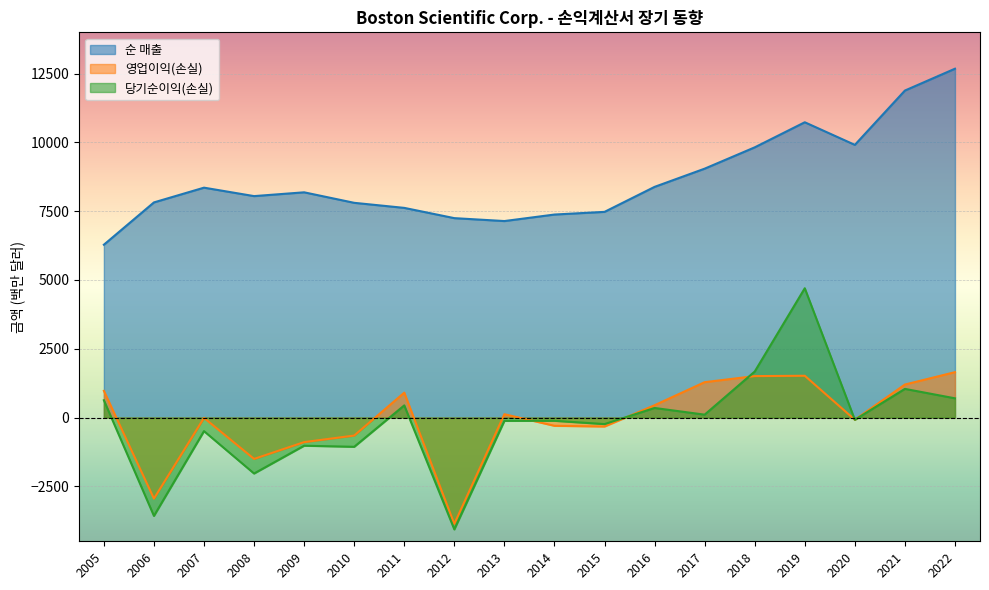

What is the approximate value of 당기순이익(손실) at 2018, to the nearest 50?

1650